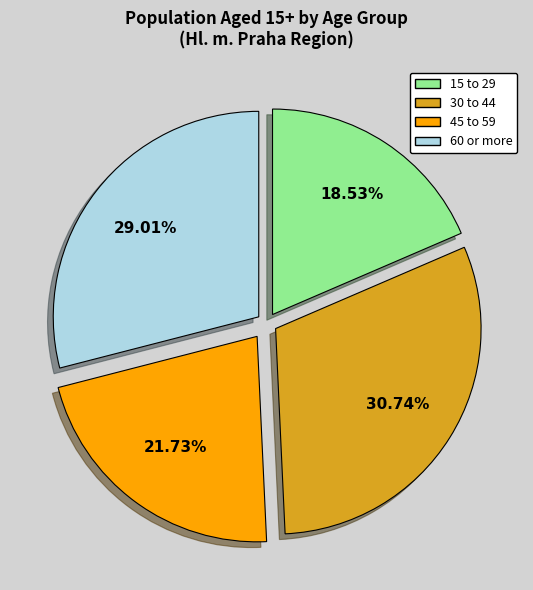

What percentage is the 45 to 59 slice, to the nearest percent?

22%